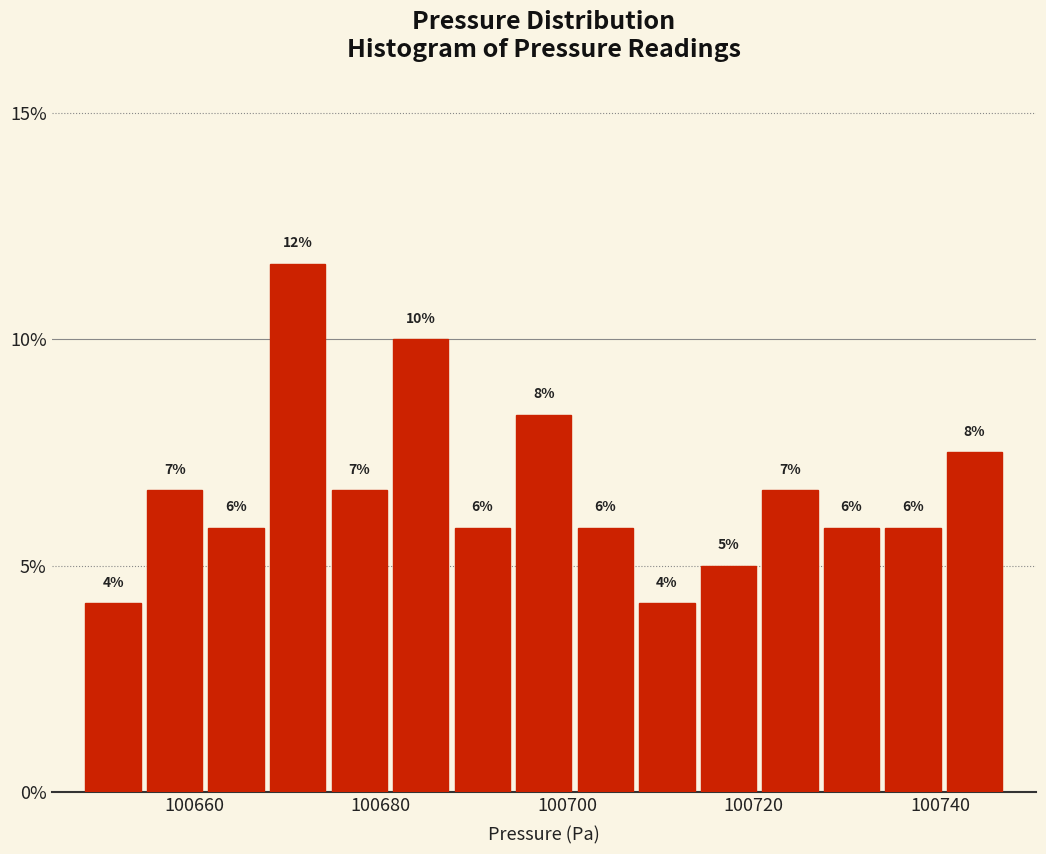

Read against the x-axis, roughly where is the centre of the tallest bar?

100672